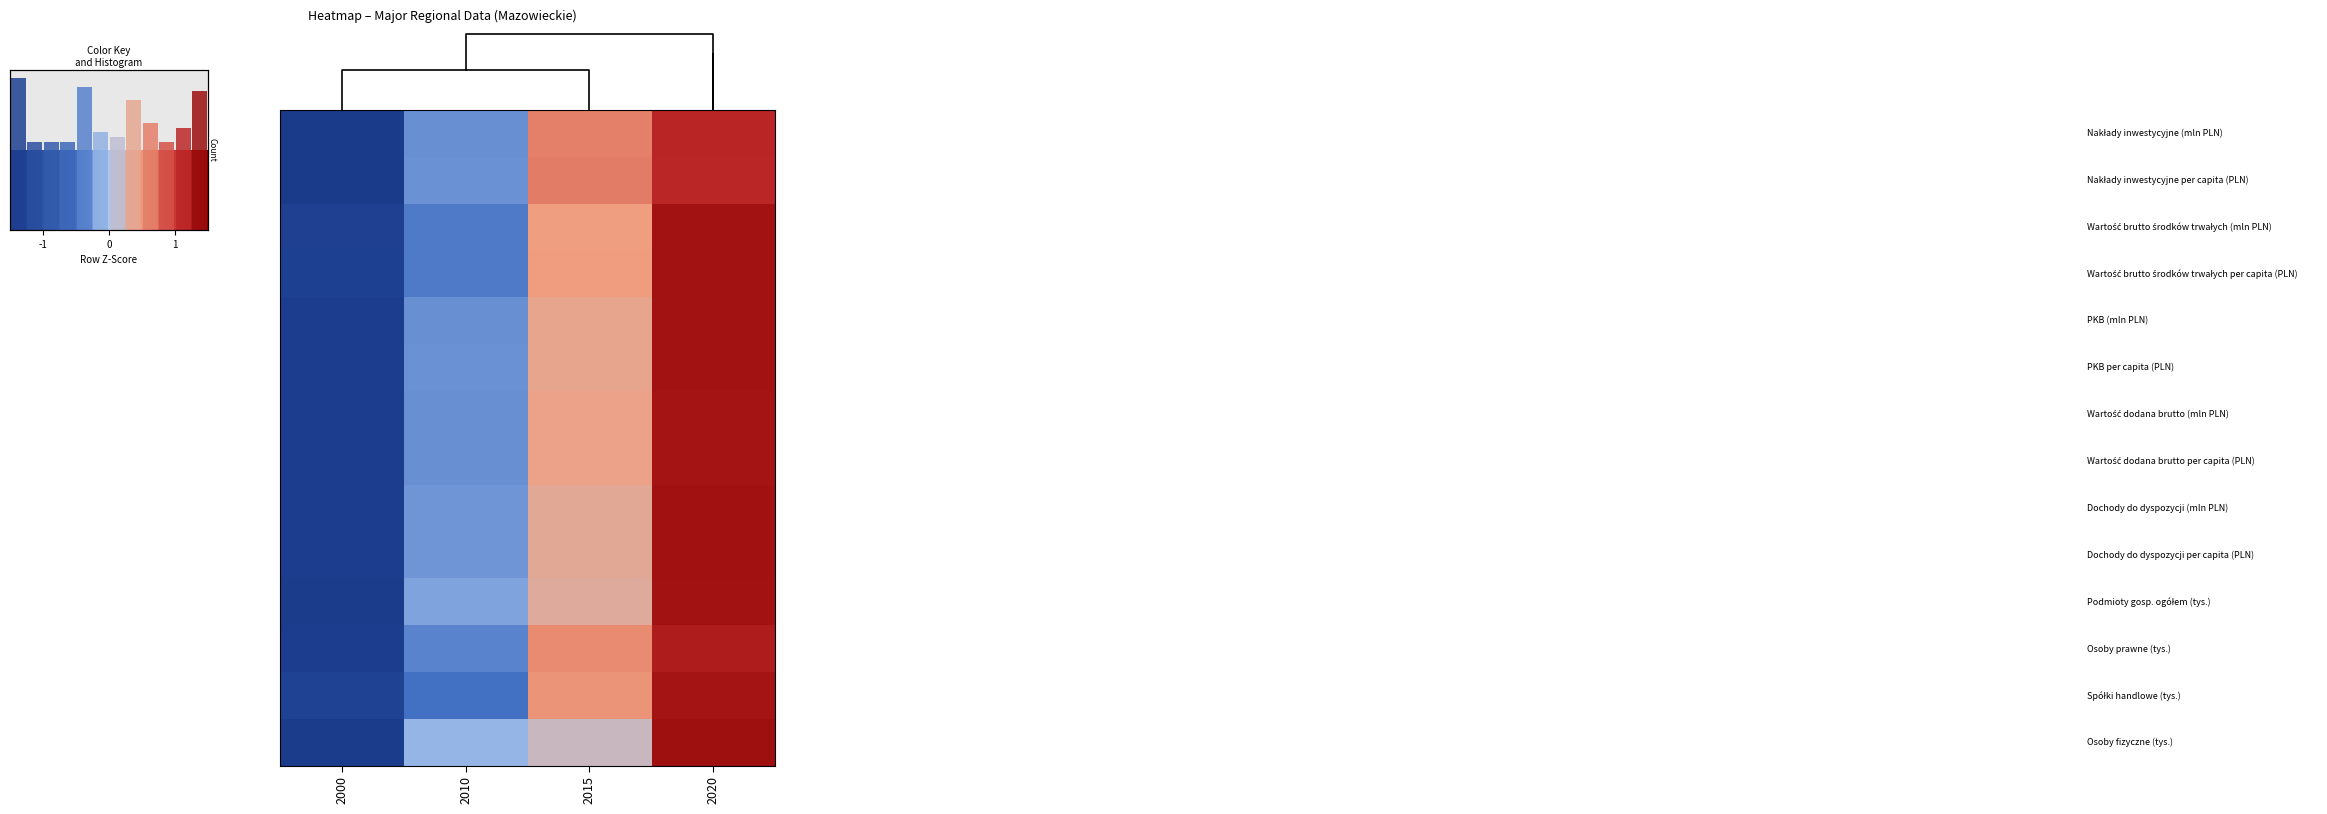

Rank the categories by Wartość brutto środków trwałych (mln PLN) value from lowest to highest.

2000, 2010, 2015, 2020